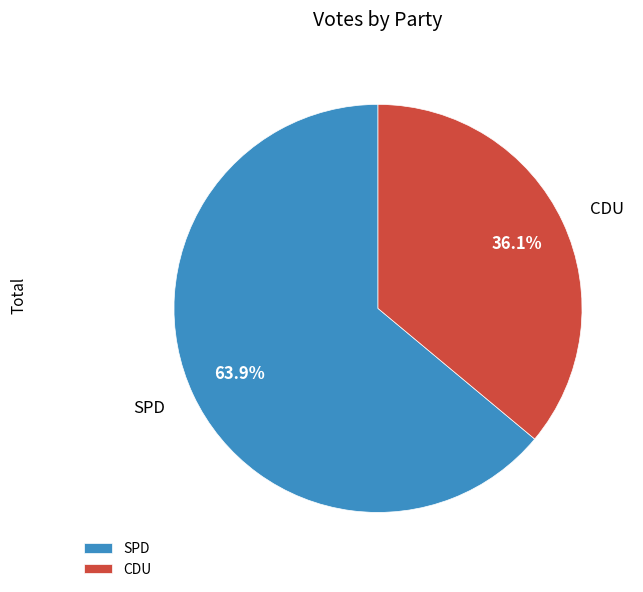

How many segments does this pie chart have?

2